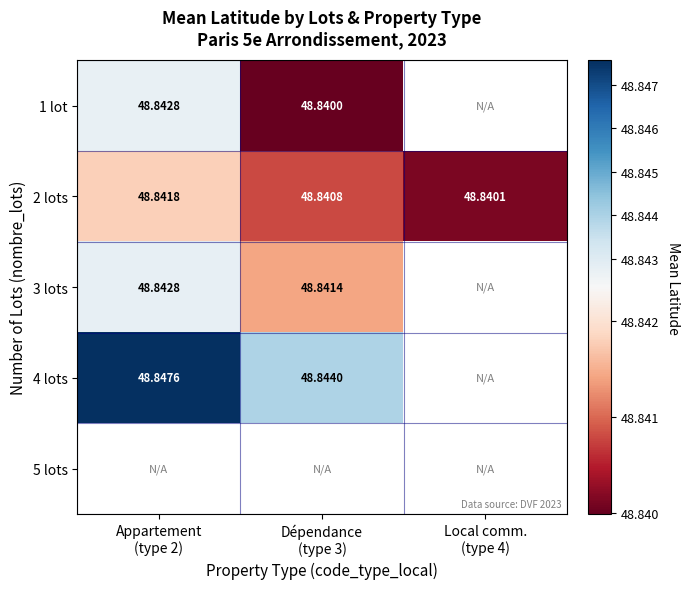

Rank the series by their maximum value, from lowest to highest.

2 lots, 1 lot, 3 lots, 4 lots, 5 lots